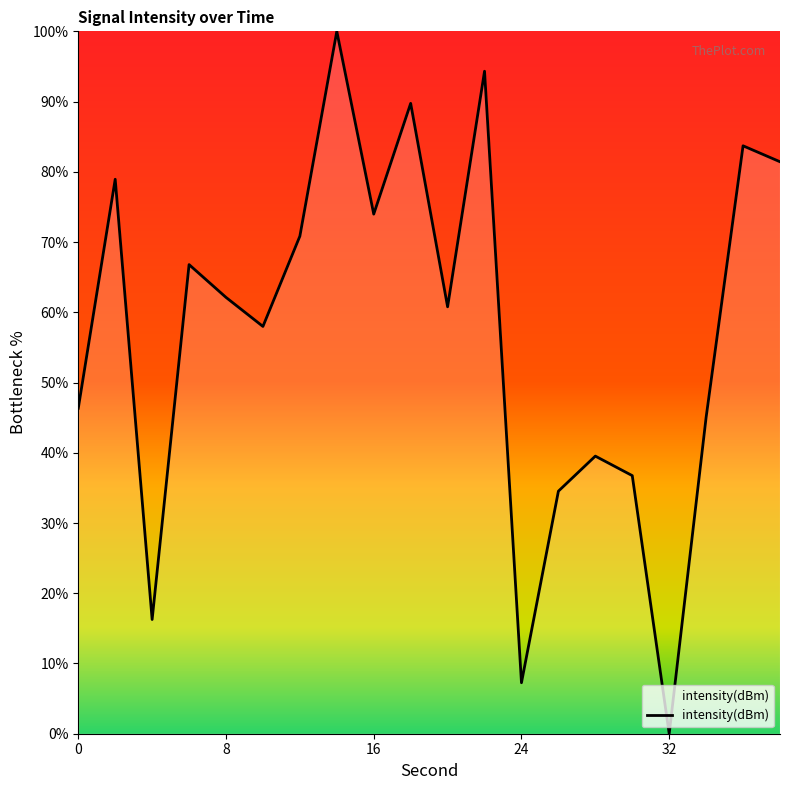

What is the maximum value shown in the chart?

100.0